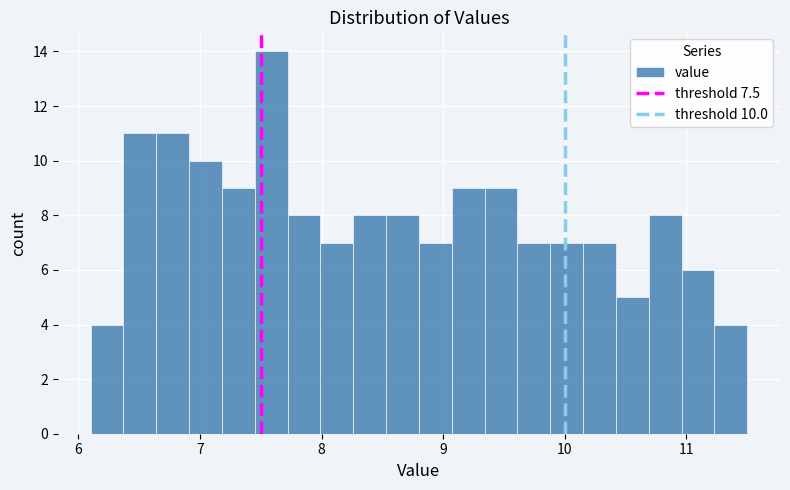

Read against the x-axis, roughly where is the centre of the tallest bar?

7.6